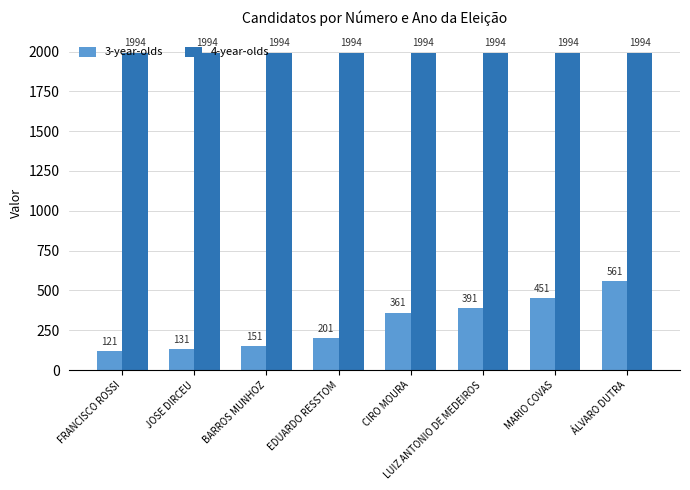

What is the highest value of the 3-year-olds series?

561